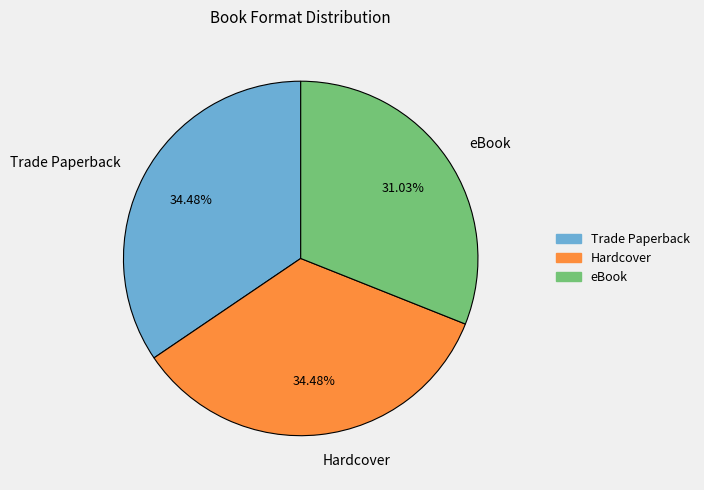

Does any single category account for the majority?

No